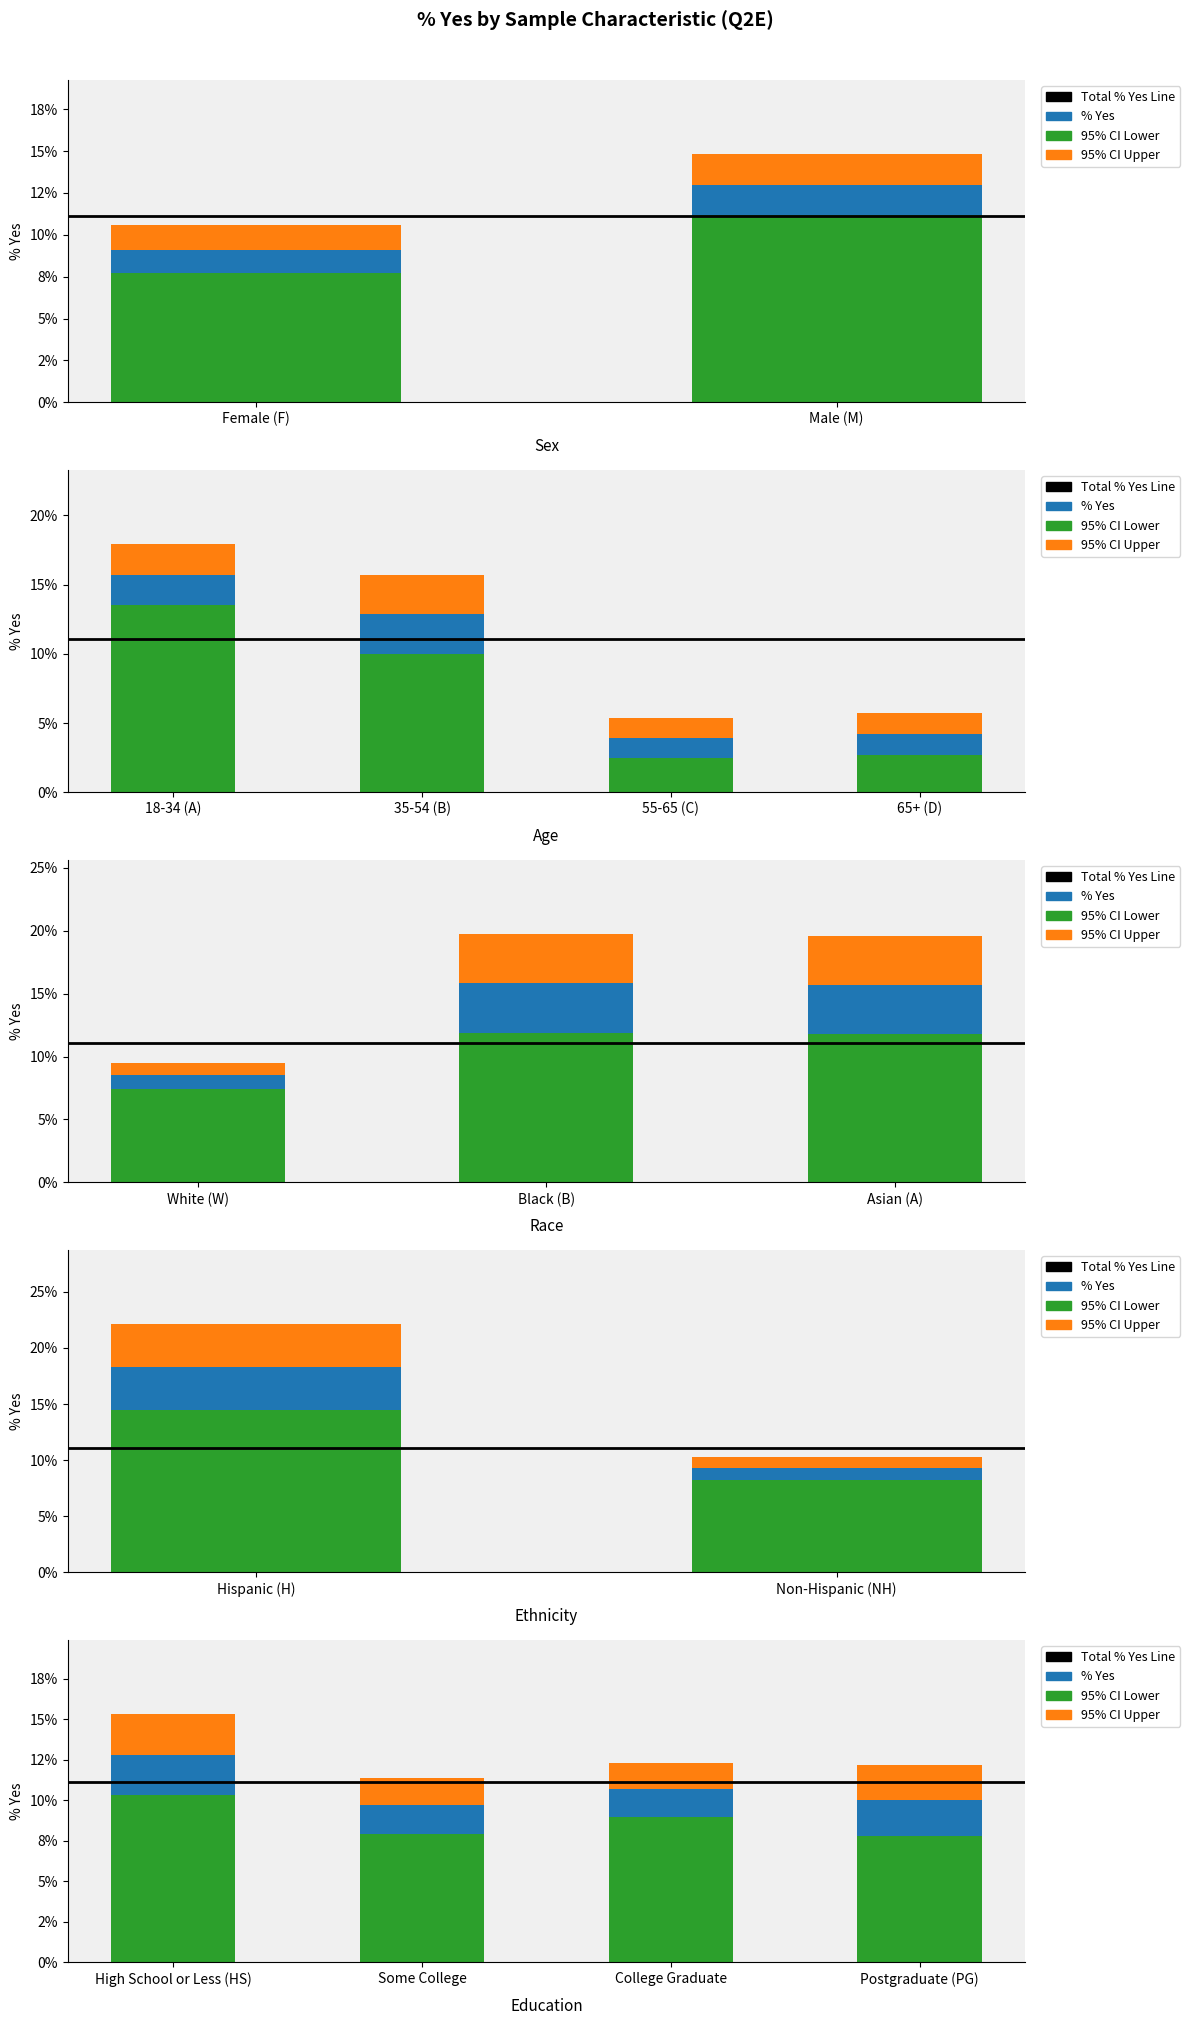

At which label does 95% CI Lower first exceed 9?

Male (M)